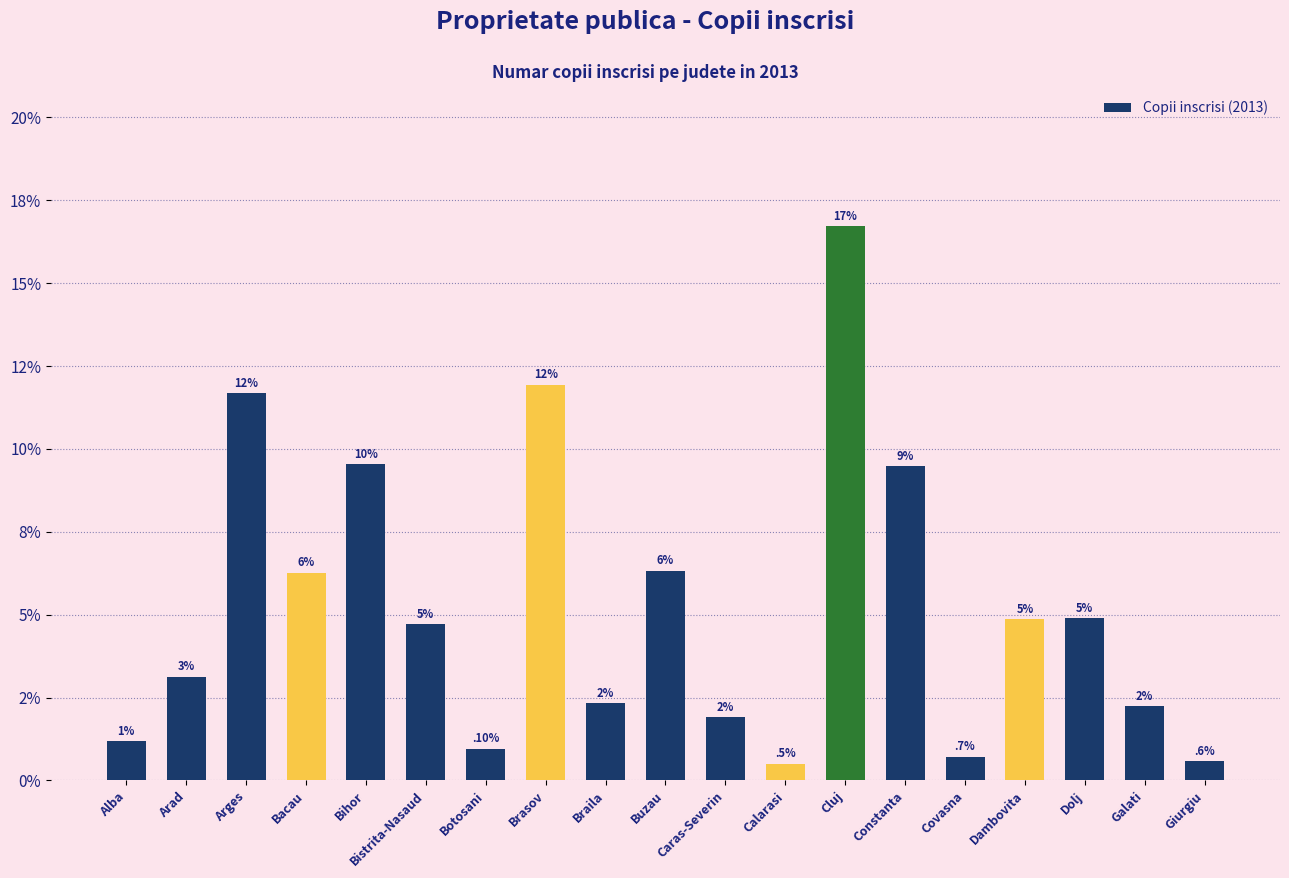

Are the bars horizontal?

No